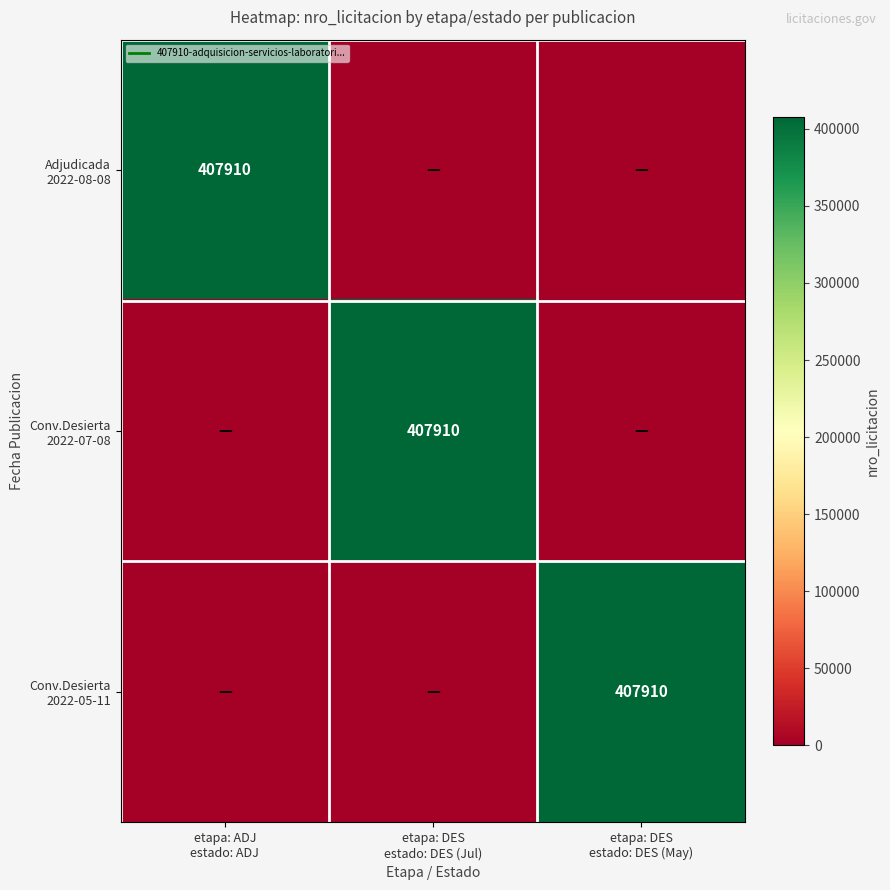

What is the difference between the Conv.Desierta 2022-07-08 values at etapa: ADJ estado: ADJ and etapa: DES estado: DES (Jul)?

407910